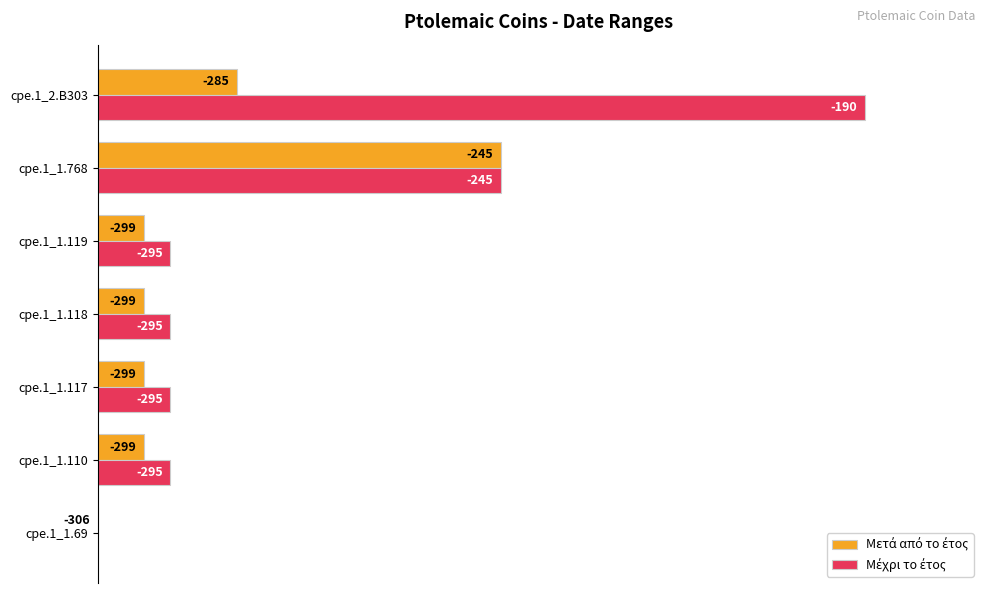

How many bars are there in total?

14